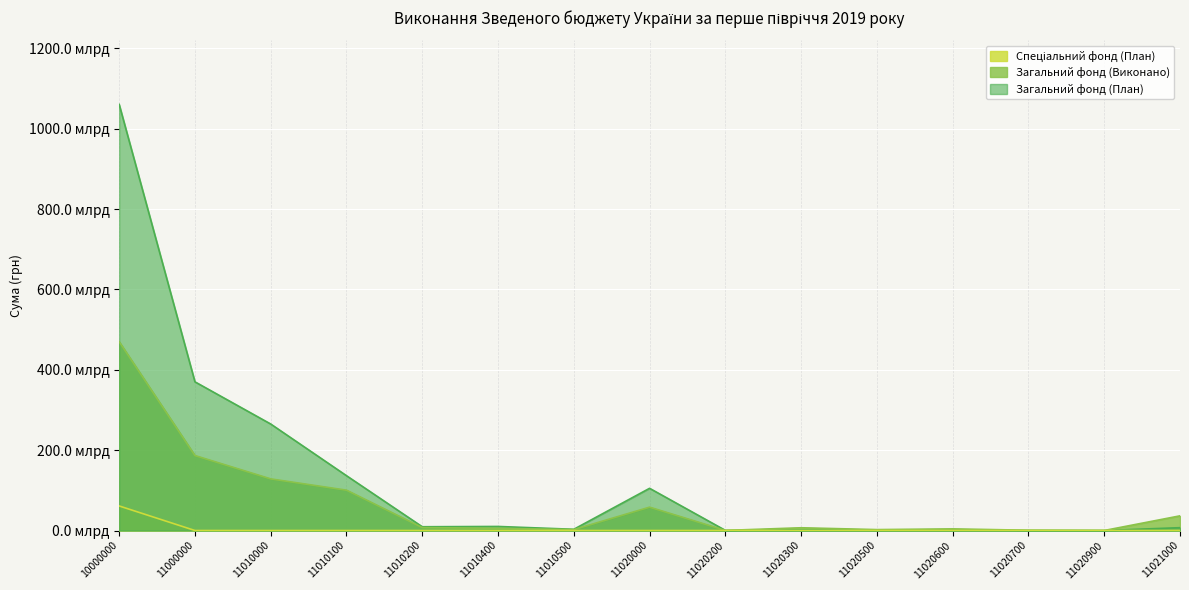

Where is the first local minimum for Загальний фонд (Виконано)?

11010500